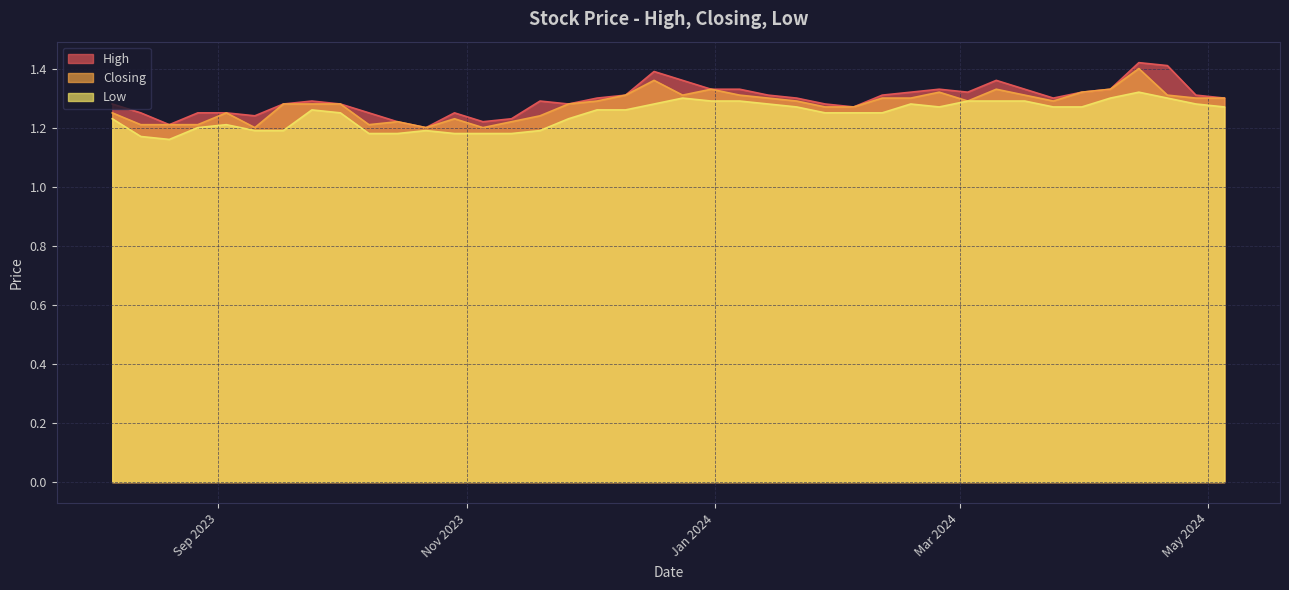

Which series has the largest range (max minus min)?

High